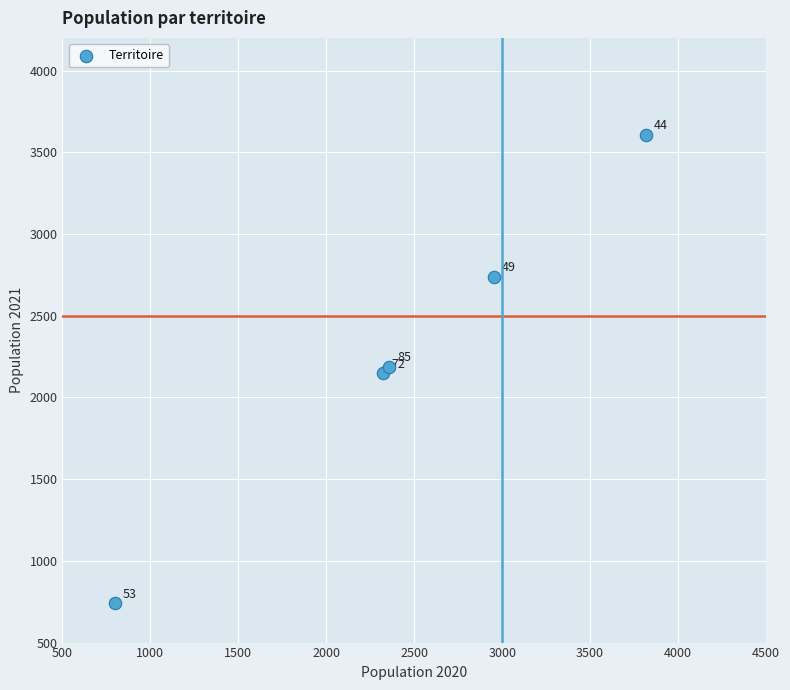

What is the range of X values (max minus min)?

3018